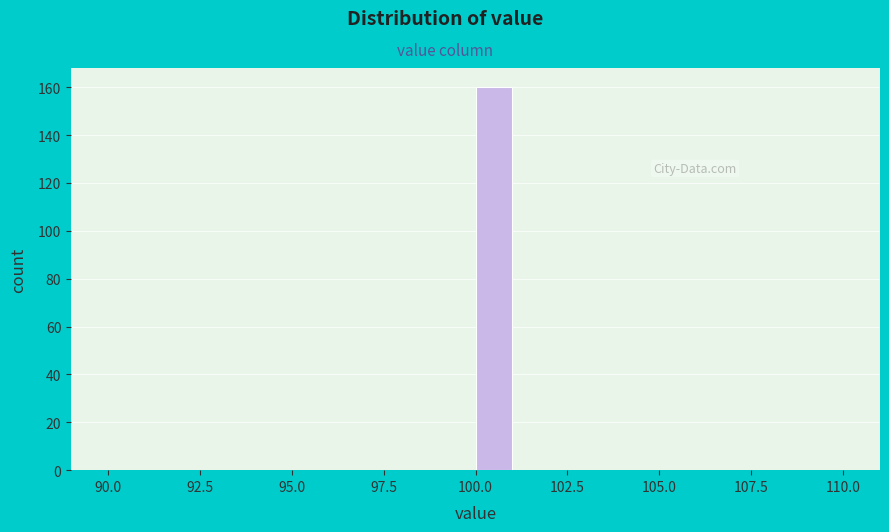

Around what value on the x-axis is the tallest bar? Give the approximate position of its centre, as read against the axis.

100.5